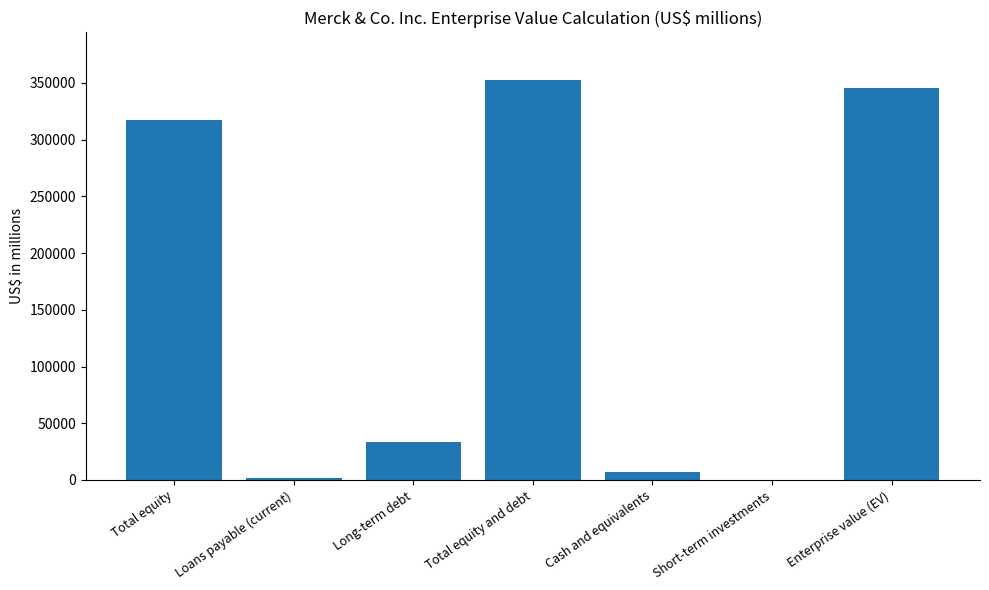

The value at Total equity and debt is 159774. True or false?

False